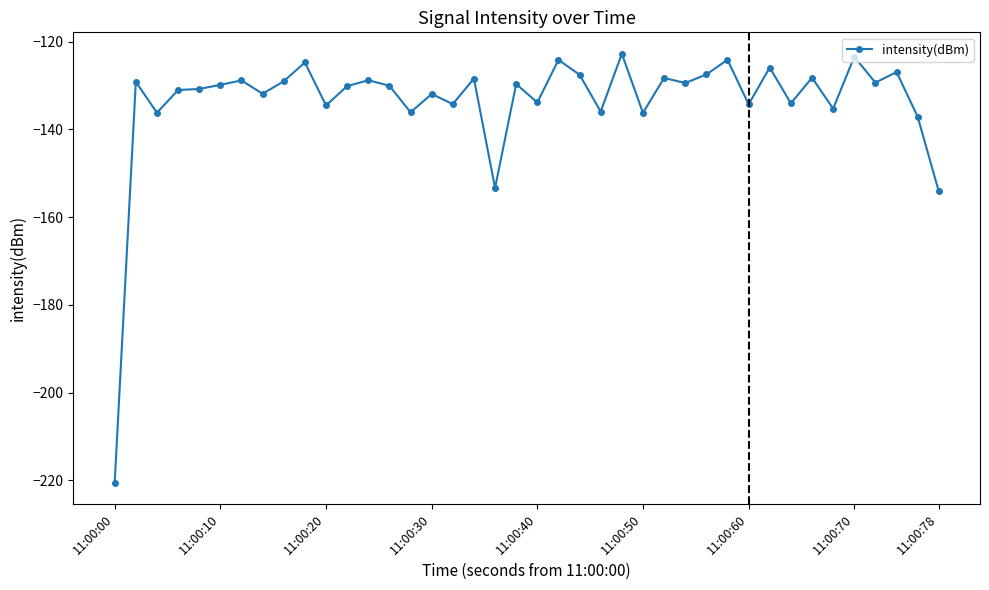

True or false: there are more than 2 points higher than both neighbors.

True